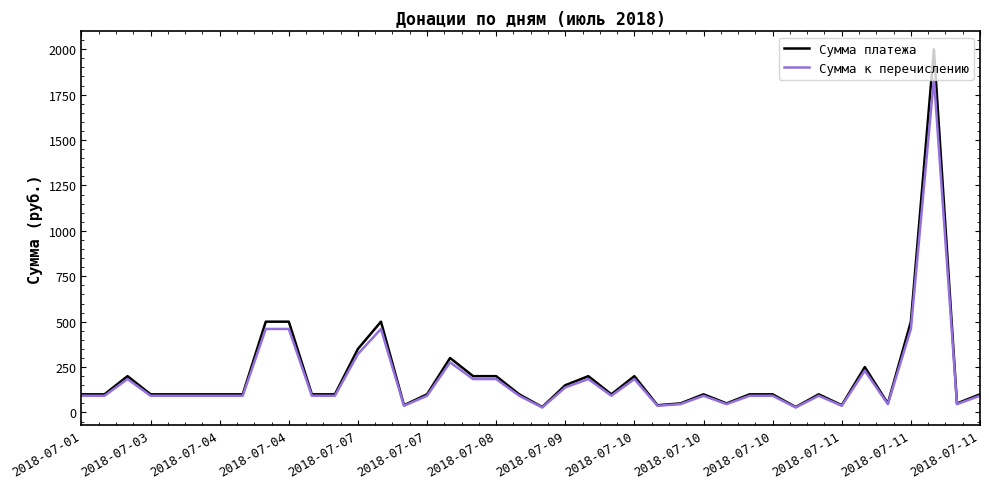

What is the greatest value displayed?

2000.0